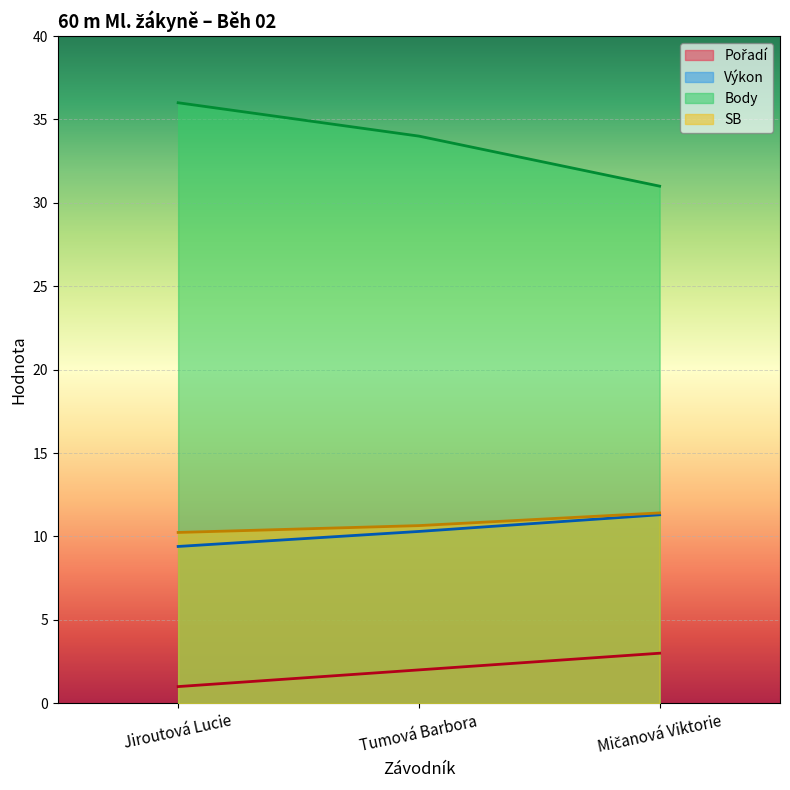

Which category has the lowest value in the Body series?

Mičanová Viktorie